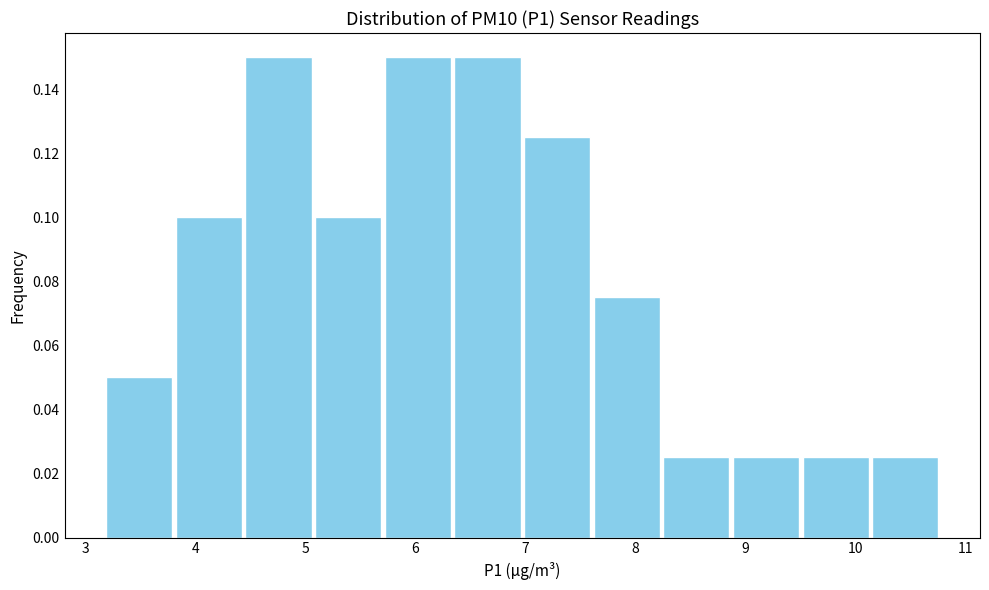

Reading left to right, list every bar in this chart as the range it spans on the x-axis followed by its height. Neither the bar edges nor the heights are printed on the chart, so give them approximately, as read against the axes.

3.2 to 3.8: 0.050
3.8 to 4.4: 0.100
4.4 to 5.1: 0.150
5.1 to 5.7: 0.100
5.7 to 6.3: 0.150
6.3 to 7.0: 0.150
7.0 to 7.6: 0.126
7.6 to 8.2: 0.076
8.2 to 8.9: 0.026
8.9 to 9.5: 0.026
9.5 to 10.1: 0.026
10.1 to 10.8: 0.026